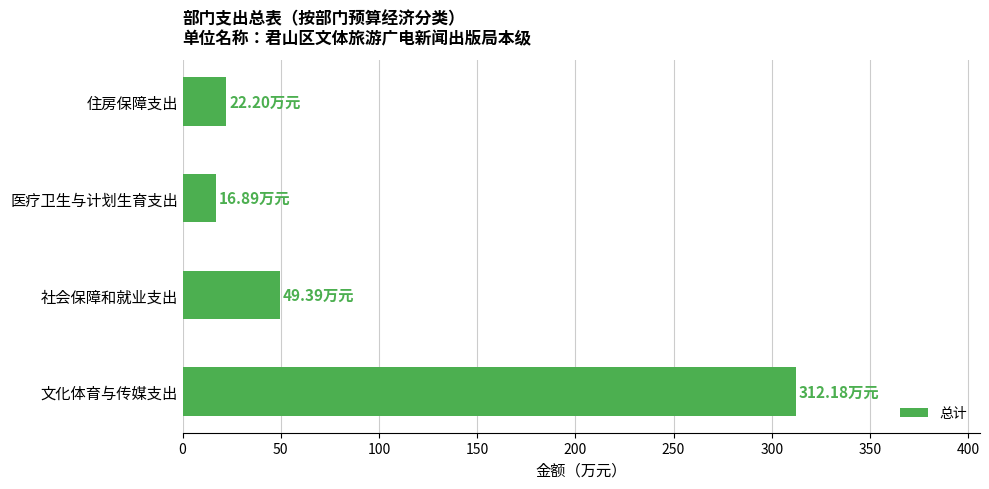

How many bars are there in total?

4